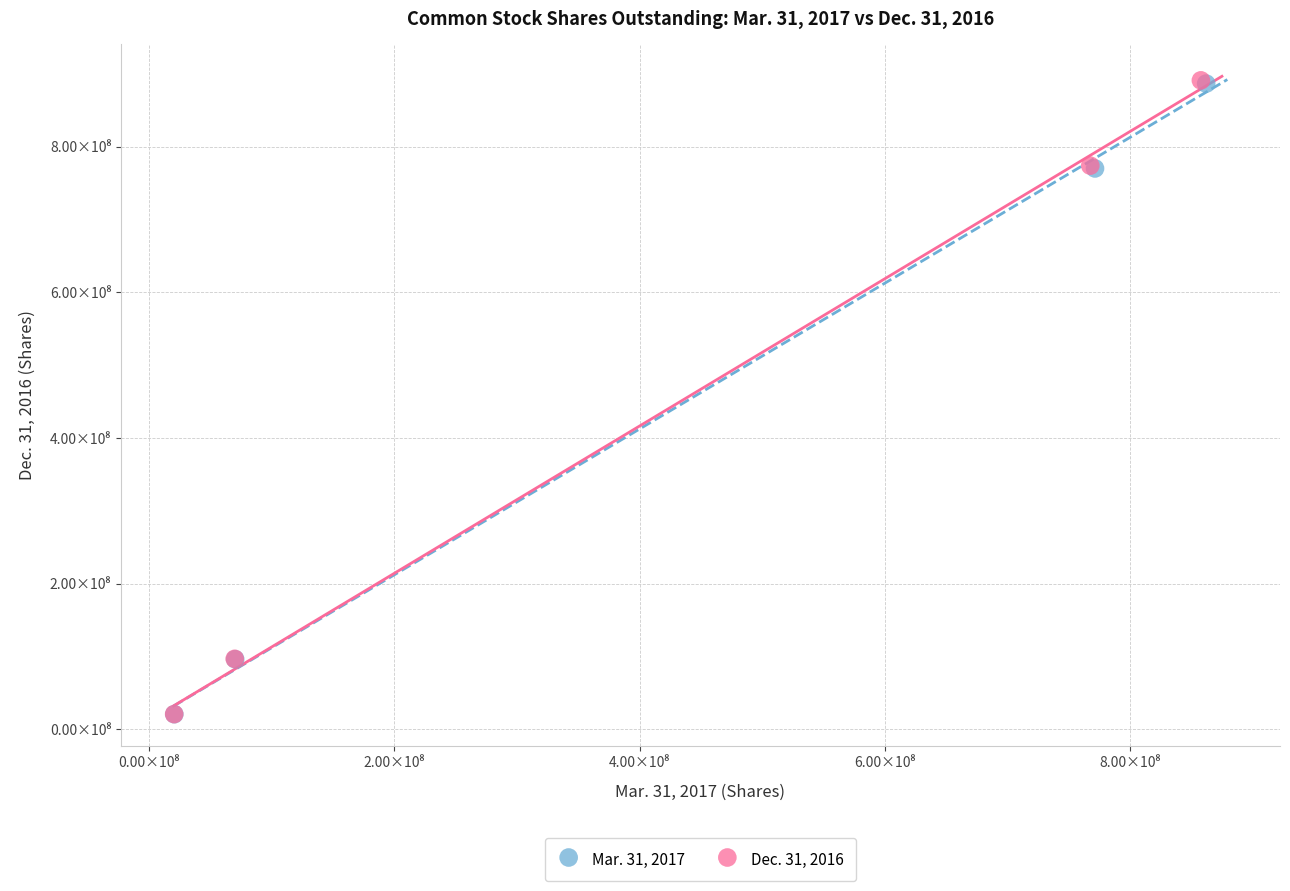

What are all the series names shown in the legend?

Mar. 31, 2017, Dec. 31, 2016